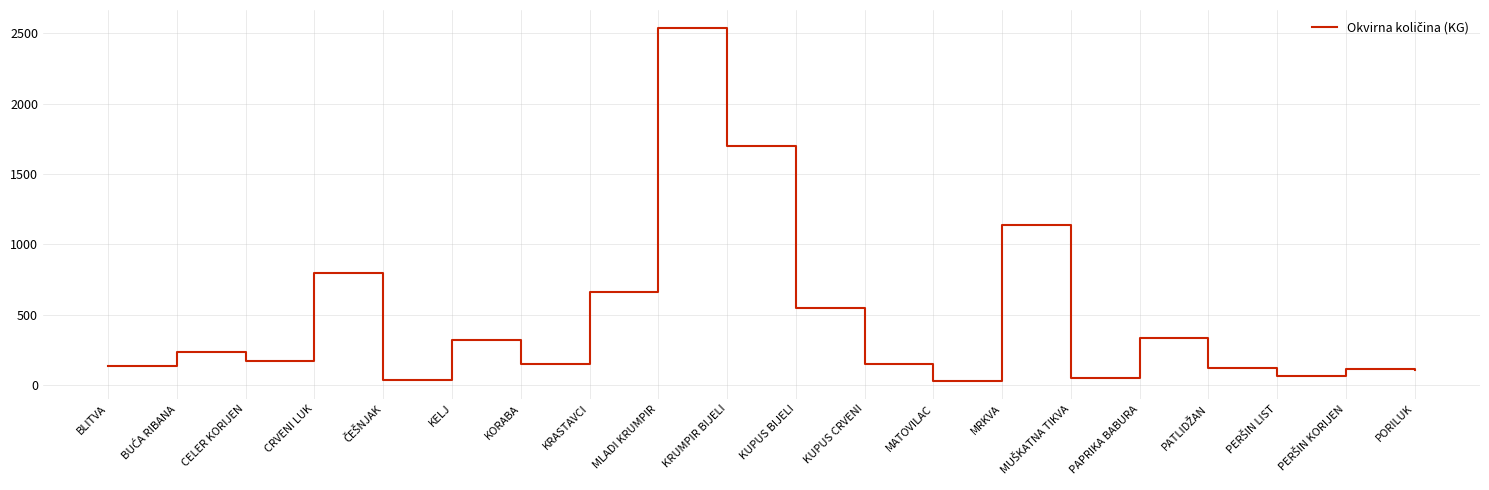

True or false: the data has more than 1 interior local peaks.

True